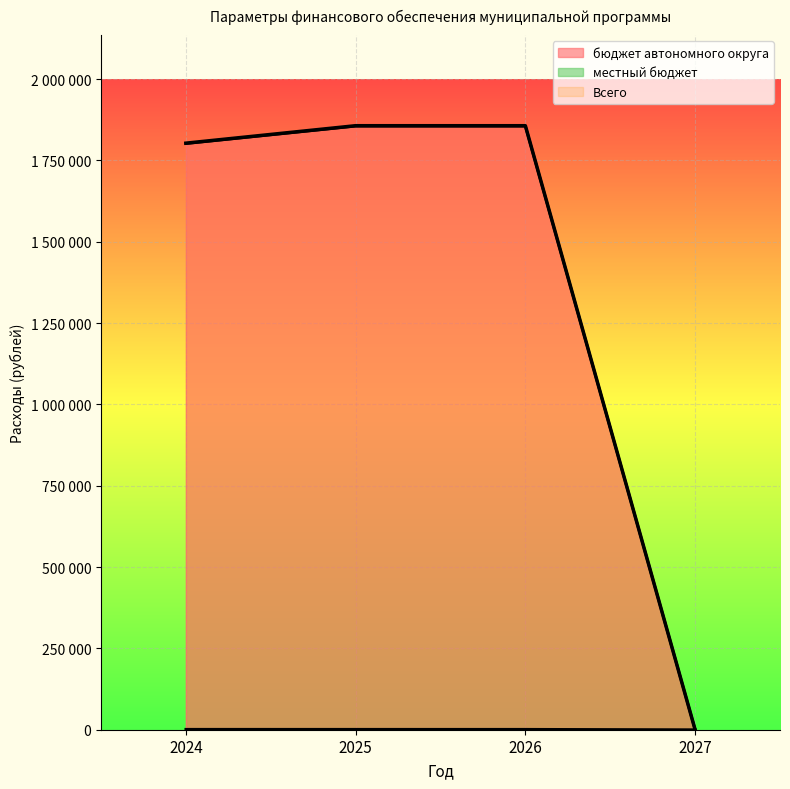

What is the average value of the местный бюджет series?

964